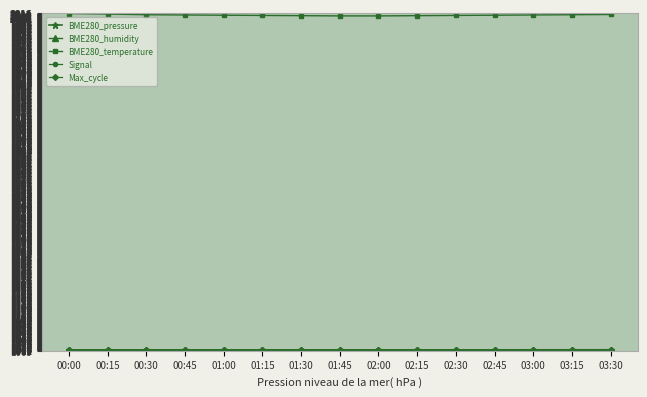

True or false: BME280_temperature has a value of 2944.6 at 01:00.

False